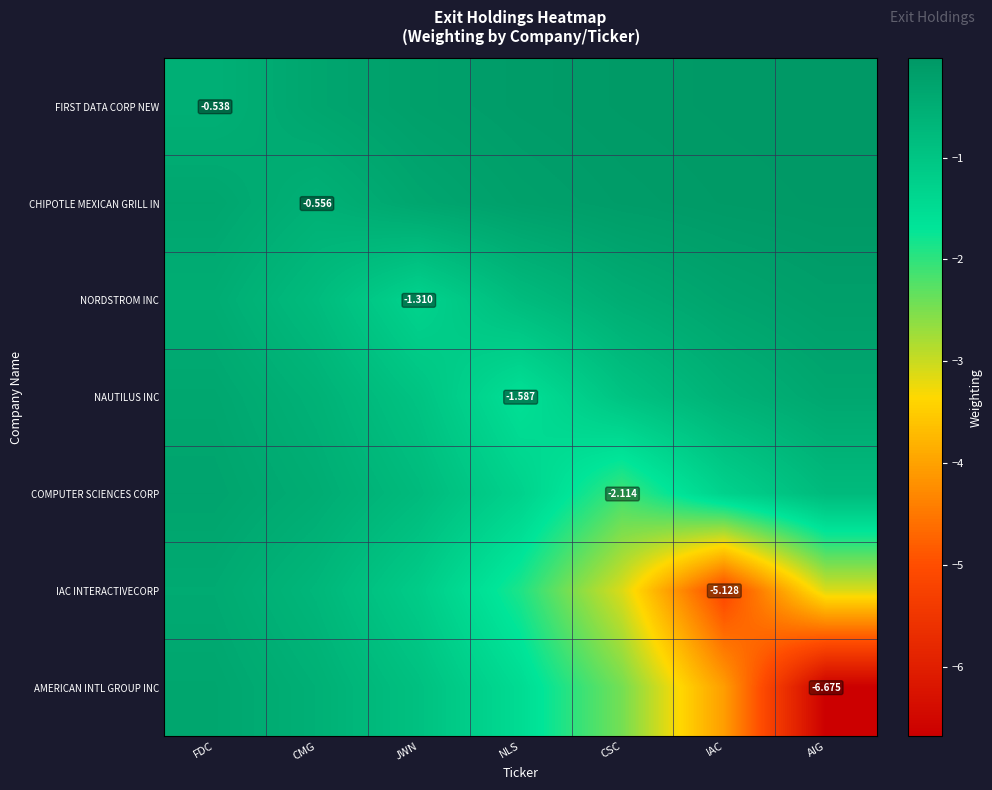

The NAUTILUS INC series shows -0.6 at FDC. True or false?

False